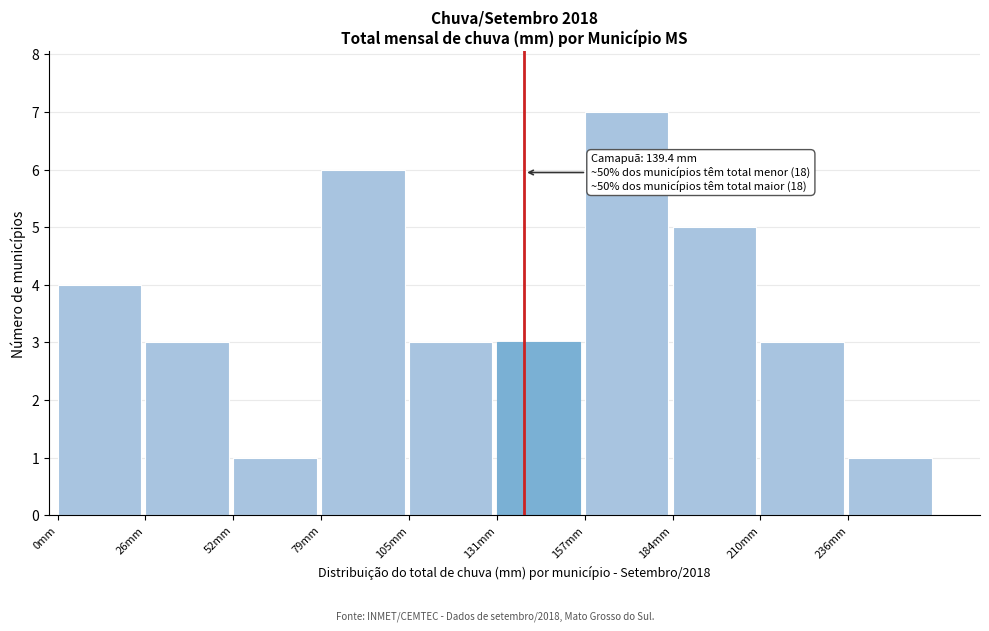

Over which range of the x-axis is the bar tallest?

155 to 185